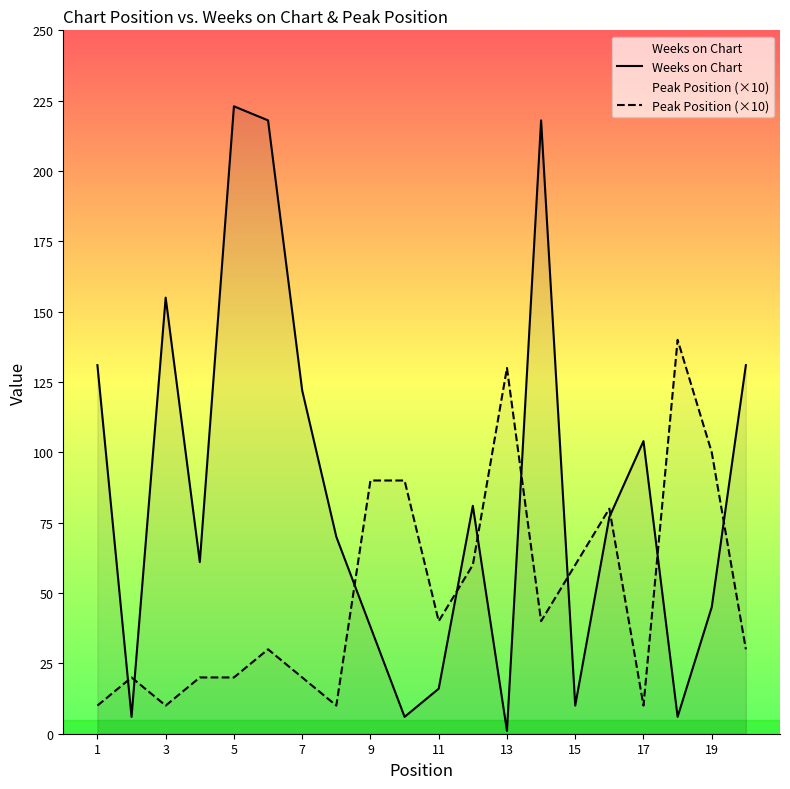

True or false: Peak Position (×10) has more than 1 points higher than both neighbors.

True